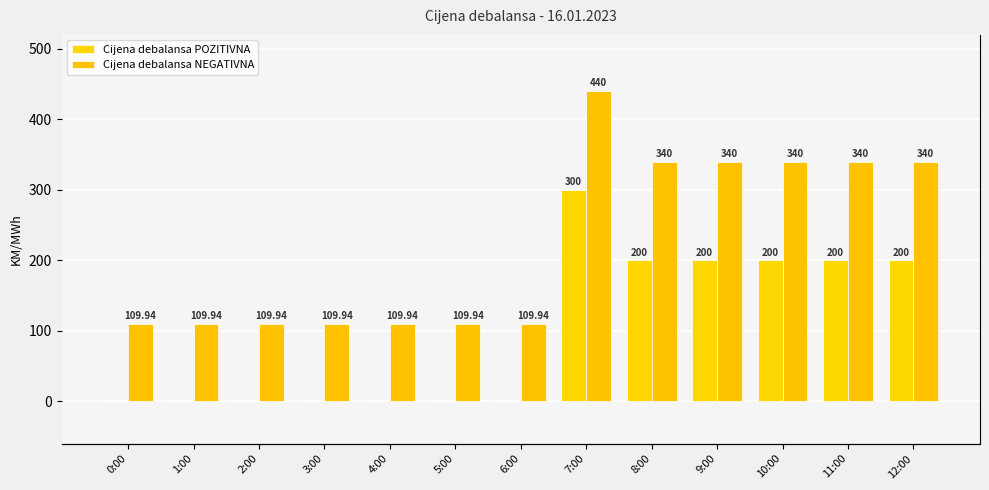

Count the Cijena debalansa POZITIVNA values in the range 0 to 200.

12